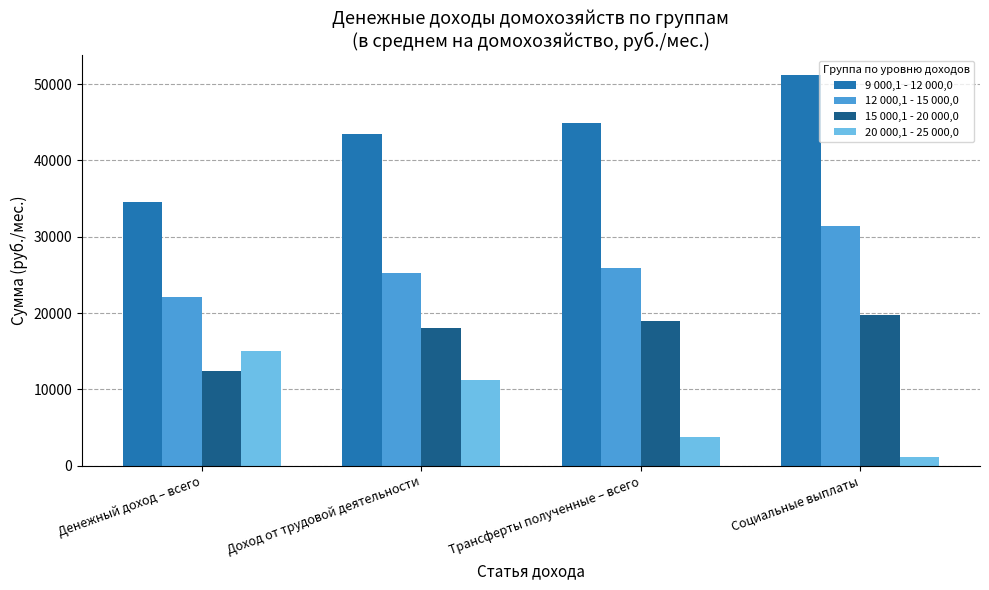

At which label does 9 000,1 - 12 000,0 reach its peak?

Социальные выплаты